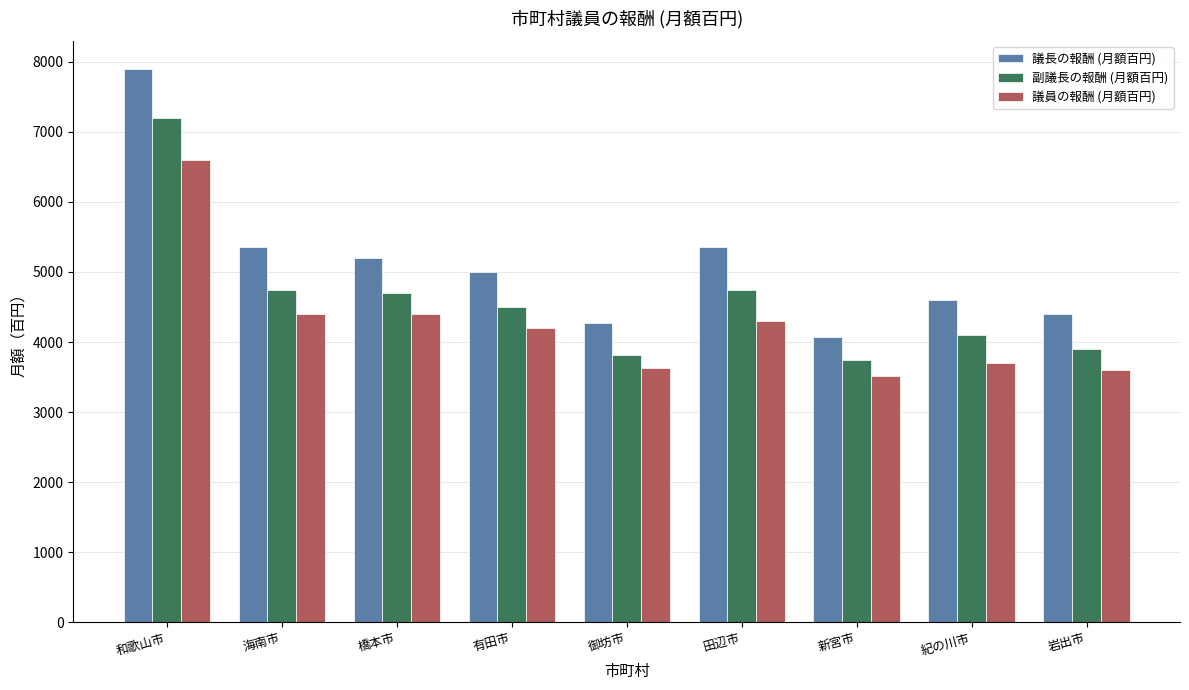

What is the label of the 3rd bar from the right?

新宮市